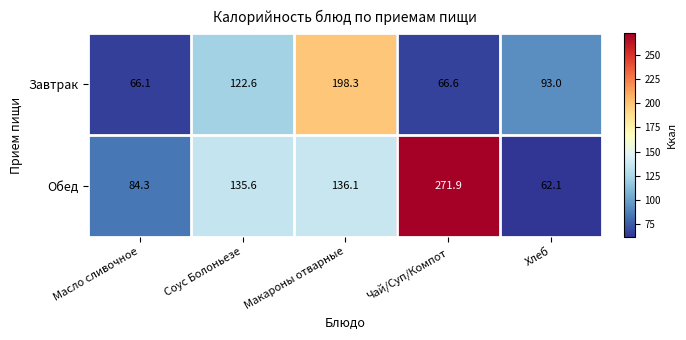

Reading left to right, transcribe all the data shown in this chart.

Завтрак: Масло сливочное=66.1	Соус Болоньезе=122.6	Макароны отварные=198.3	Чай/Суп/Компот=66.6	Хлеб=93.0
Обед: Масло сливочное=84.3	Соус Болоньезе=135.6	Макароны отварные=136.1	Чай/Суп/Компот=271.9	Хлеб=62.1